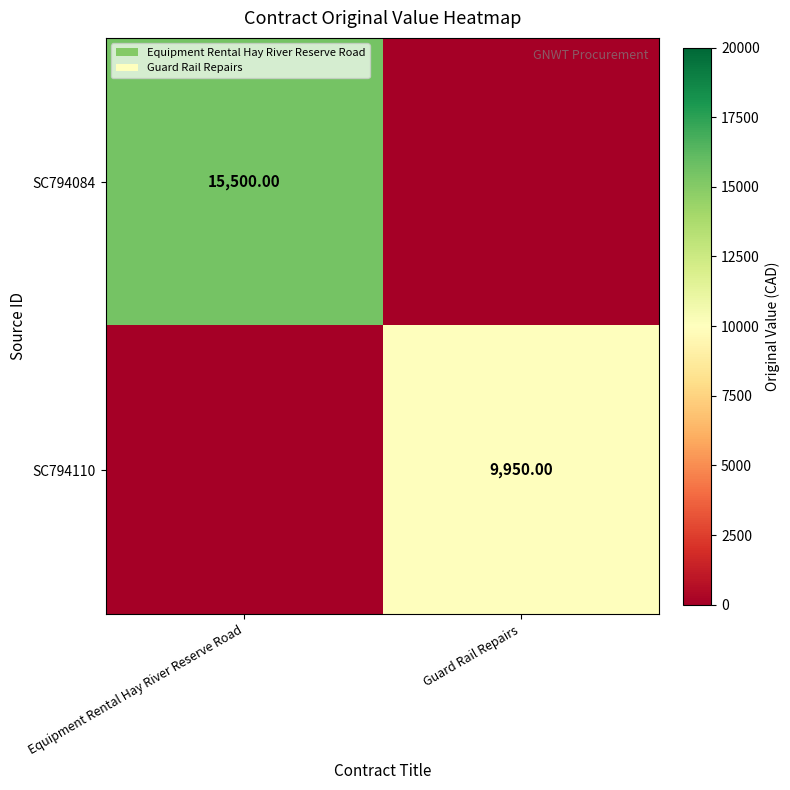

Count the SC794084 values in the range 0 to 15500.

2